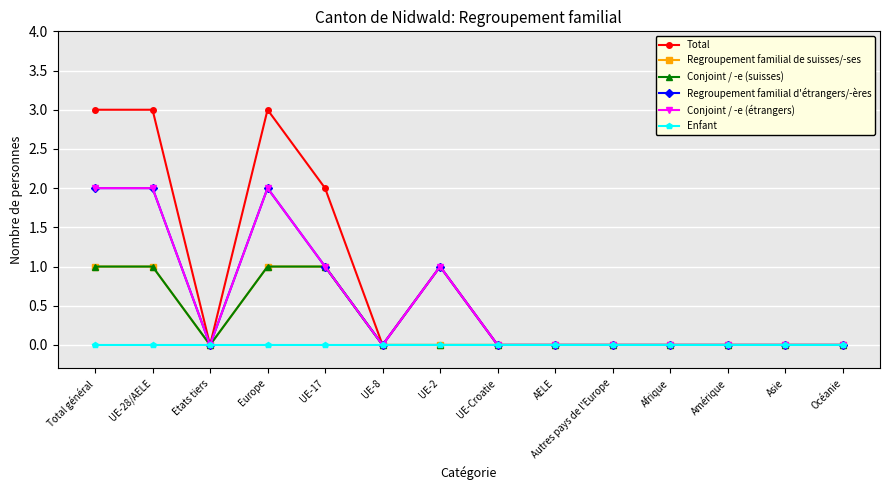

Reading right to left, transcribe all the data shown in this chart.

Total: Océanie=0	Asie=0	Amérique=0	Afrique=0	Autres pays de l'Europe=0	AELE=0	UE-Croatie=0	UE-2=1	UE-8=0	UE-17=2	Europe=3	Etats tiers=0	UE-28/AELE=3	Total général=3
Regroupement familial de suisses/-ses: Océanie=0	Asie=0	Amérique=0	Afrique=0	Autres pays de l'Europe=0	AELE=0	UE-Croatie=0	UE-2=0	UE-8=0	UE-17=1	Europe=1	Etats tiers=0	UE-28/AELE=1	Total général=1
Conjoint / -e (suisses): Océanie=0	Asie=0	Amérique=0	Afrique=0	Autres pays de l'Europe=0	AELE=0	UE-Croatie=0	UE-2=0	UE-8=0	UE-17=1	Europe=1	Etats tiers=0	UE-28/AELE=1	Total général=1
Regroupement familial d'étrangers/-ères: Océanie=0	Asie=0	Amérique=0	Afrique=0	Autres pays de l'Europe=0	AELE=0	UE-Croatie=0	UE-2=1	UE-8=0	UE-17=1	Europe=2	Etats tiers=0	UE-28/AELE=2	Total général=2
Conjoint / -e (étrangers): Océanie=0	Asie=0	Amérique=0	Afrique=0	Autres pays de l'Europe=0	AELE=0	UE-Croatie=0	UE-2=1	UE-8=0	UE-17=1	Europe=2	Etats tiers=0	UE-28/AELE=2	Total général=2
Enfant: Océanie=0	Asie=0	Amérique=0	Afrique=0	Autres pays de l'Europe=0	AELE=0	UE-Croatie=0	UE-2=0	UE-8=0	UE-17=0	Europe=0	Etats tiers=0	UE-28/AELE=0	Total général=0